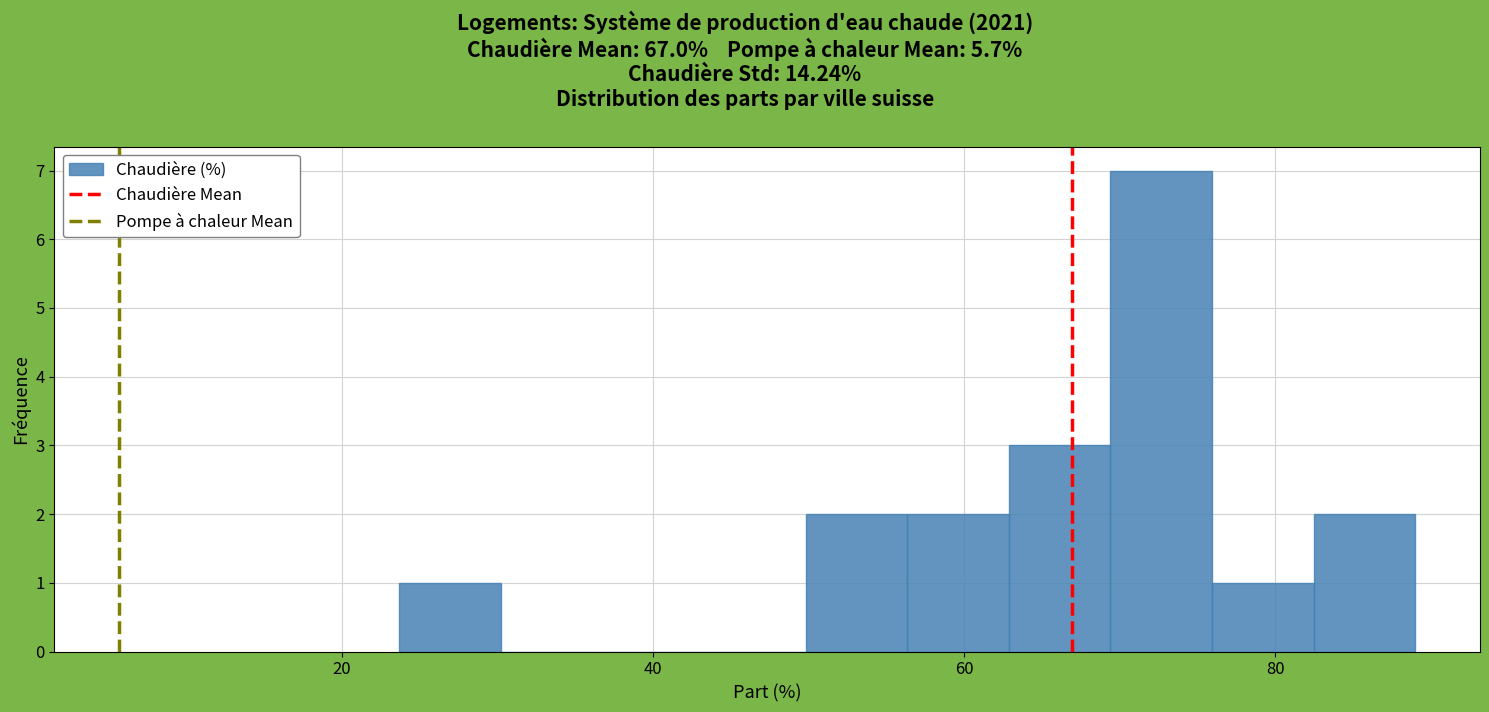

Read against the x-axis, roughly where is the centre of the tallest bar?

72